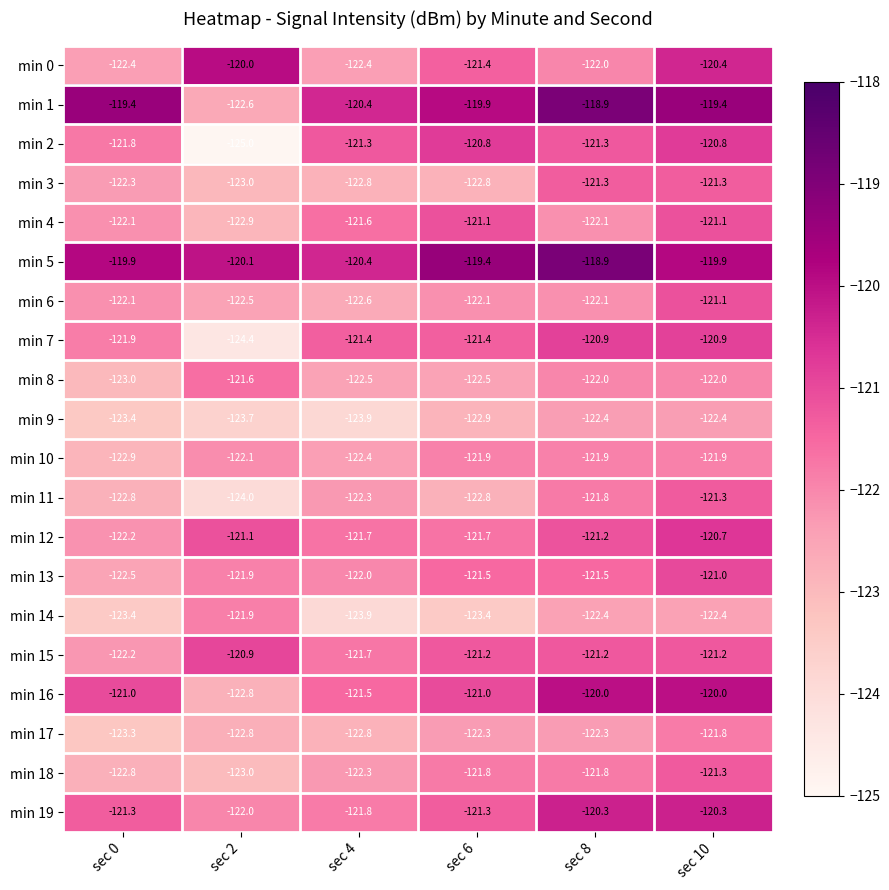

Which series has the largest total across all categories?

min 5